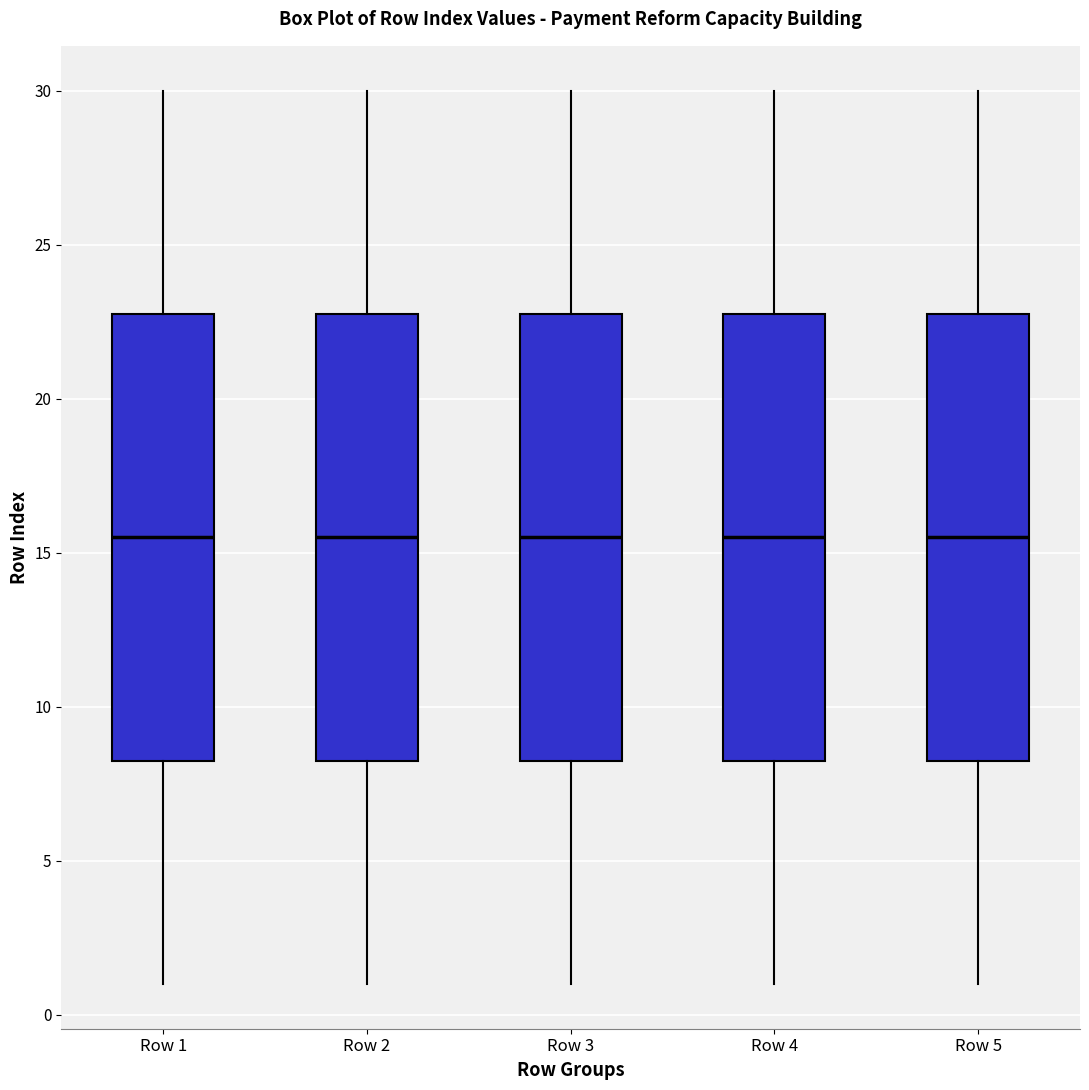

Reading left to right, transcribe this box plot: for each box, give where its median line is, the range the box spans, and where its two whiskers end, as read against the y-axis. The values are not printed on the chart, so give them approximately, as read against the axis.

Row 1: median 15.5, box 8.5 to 23.0, whiskers 1.0 to 30.0
Row 2: median 15.5, box 8.5 to 23.0, whiskers 1.0 to 30.0
Row 3: median 15.5, box 8.5 to 23.0, whiskers 1.0 to 30.0
Row 4: median 15.5, box 8.5 to 23.0, whiskers 1.0 to 30.0
Row 5: median 15.5, box 8.5 to 23.0, whiskers 1.0 to 30.0